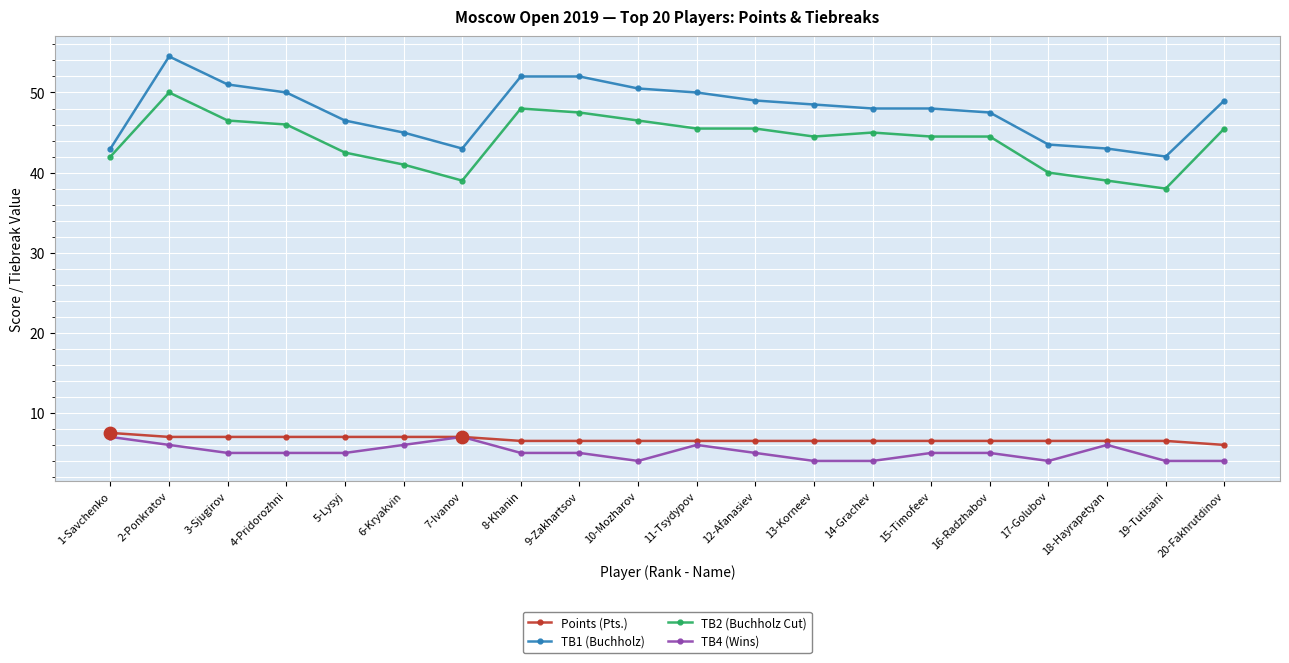

What is the total value across all series at 19-Tutisani?

90.5